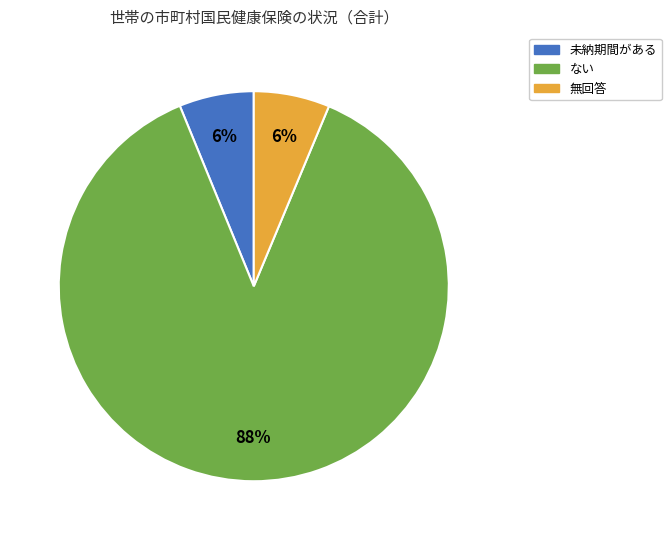

True or false: ない accounts for 88% of the total.

True